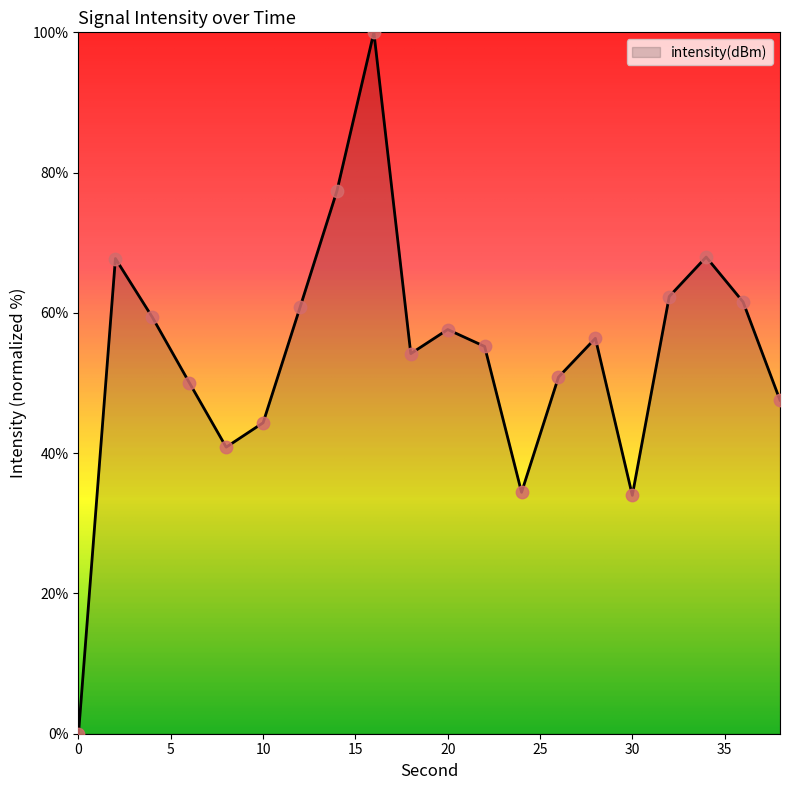

What is the difference between the maximum and minimum values?

100.0